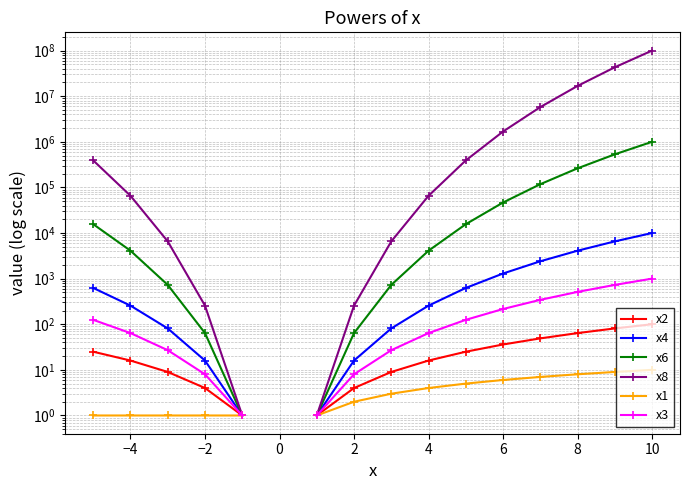

Which series has the largest range (max minus min)?

x8